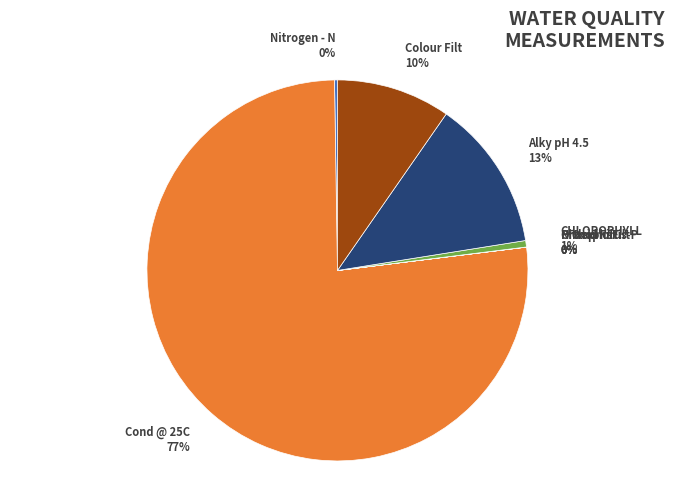

Is it true that Alky pH 4.5 is 1% of the pie?

False